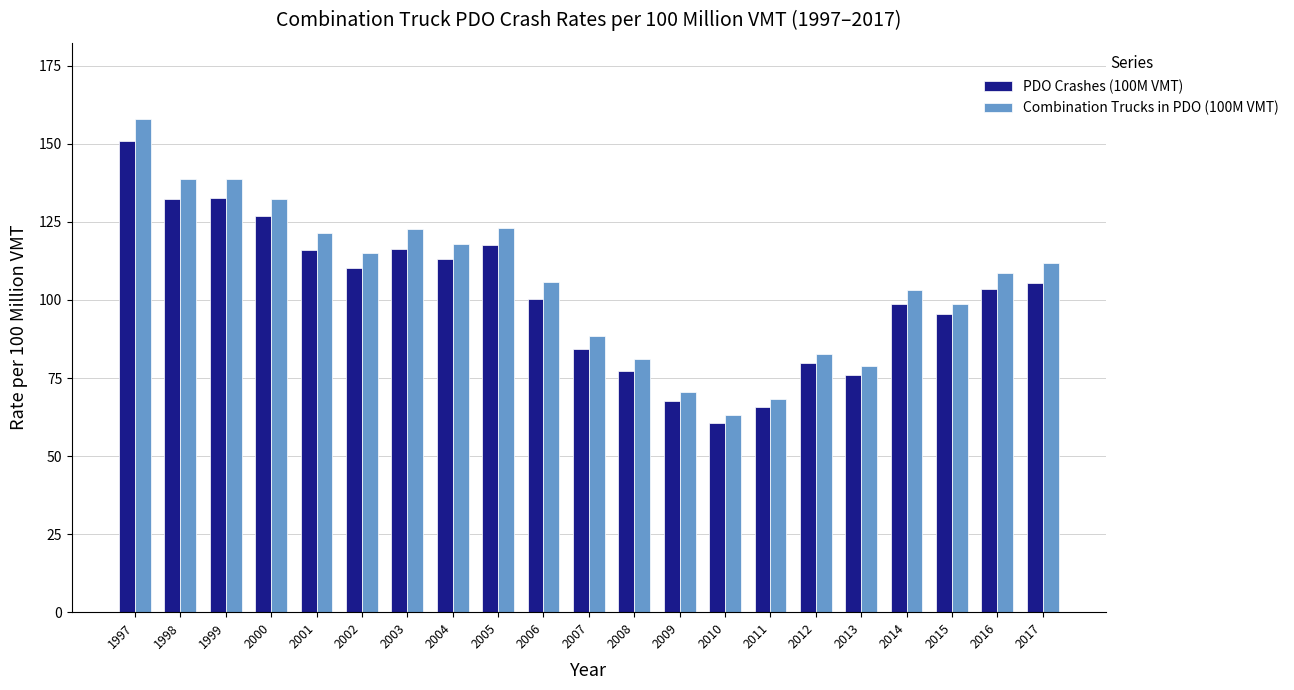

What are all the series names shown in the legend?

PDO Crashes (100M VMT), Combination Trucks in PDO (100M VMT)